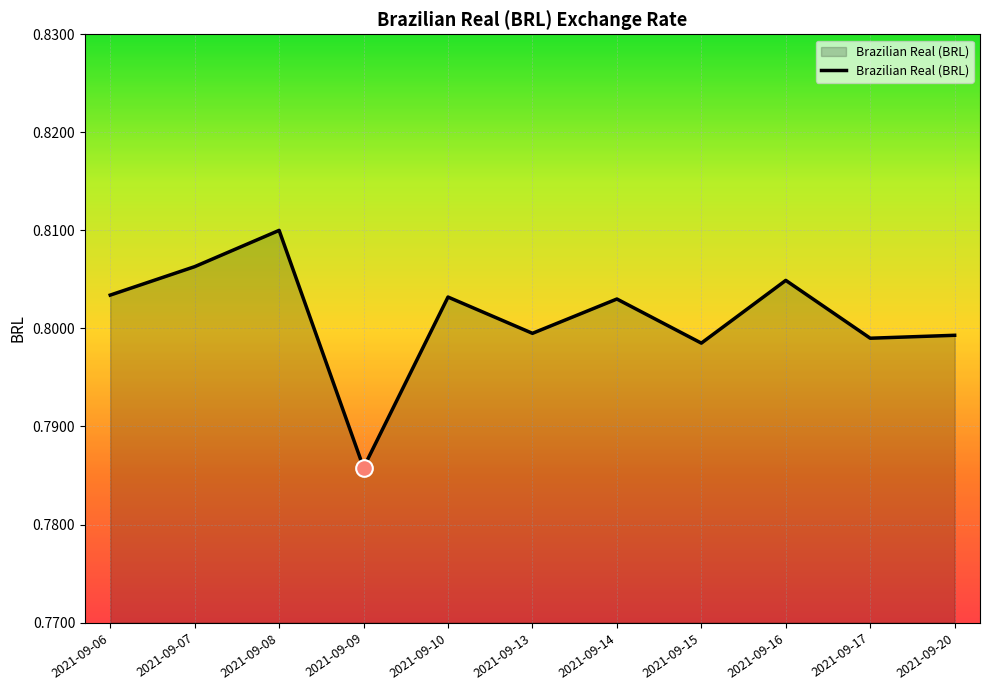

At which label is the value closest to 0?

2021-09-09